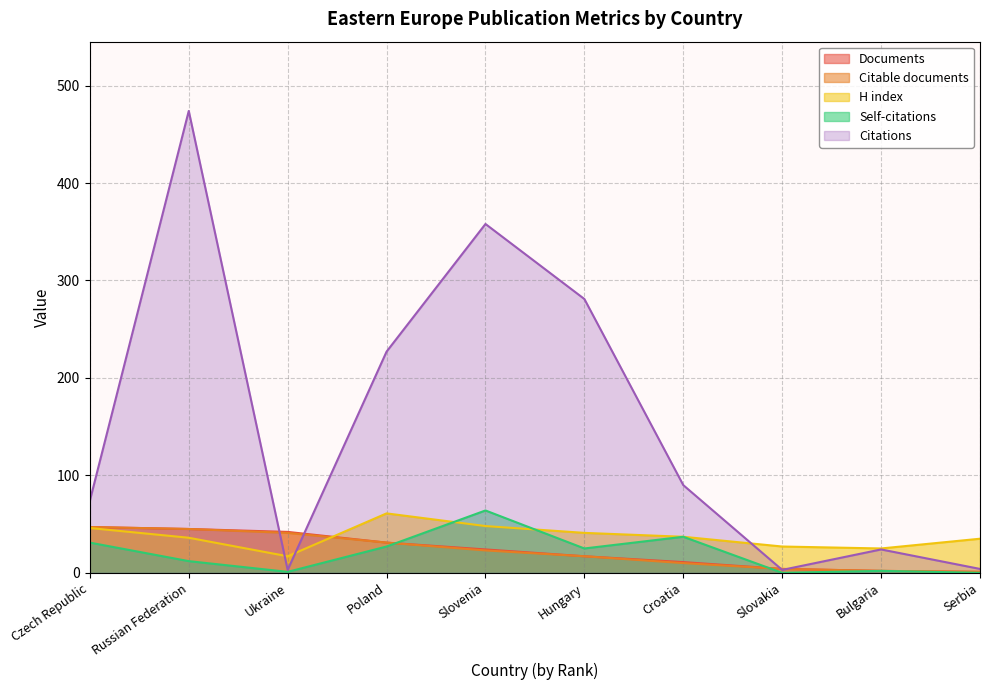

Rank the series by their maximum value, from lowest to highest.

Documents, Citable documents, H index, Self-citations, Citations